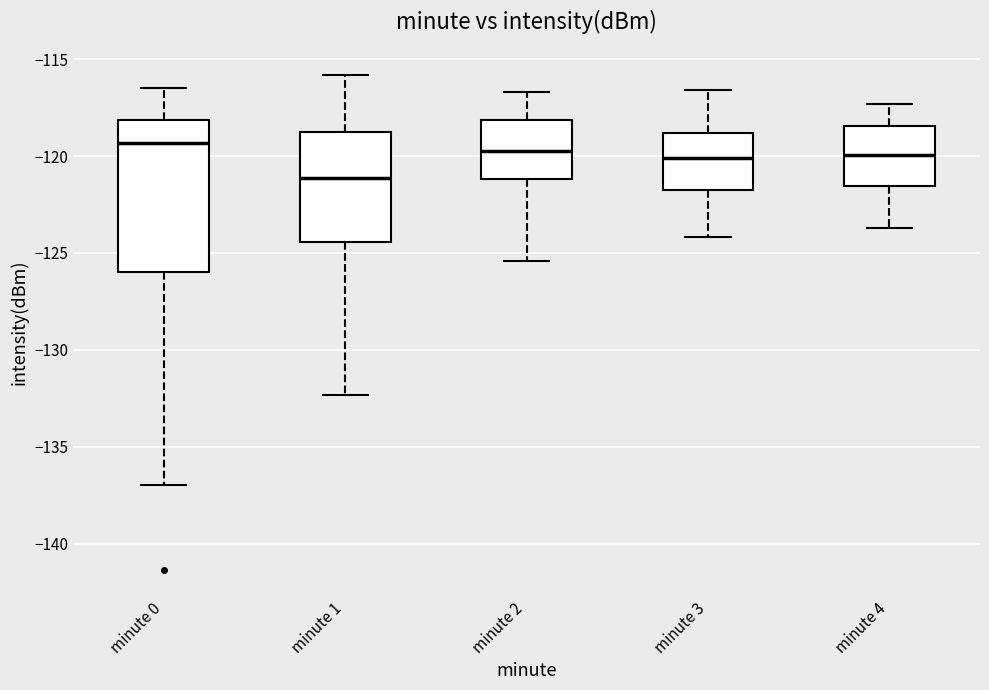

Which box is the tallest, from its lower edge to its upper edge?

minute 0